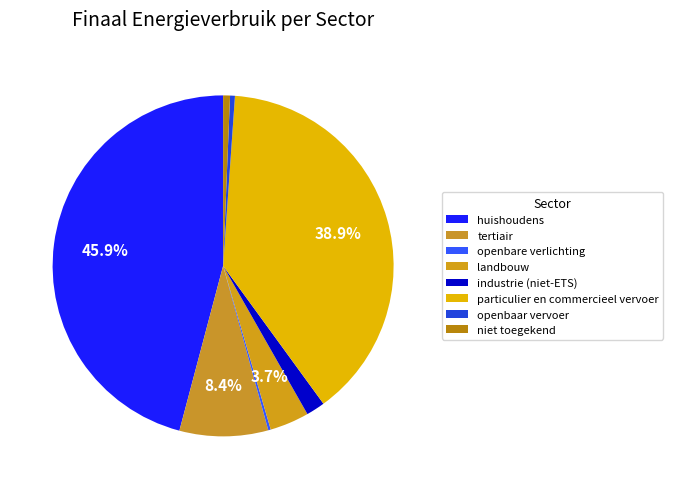

Rank the categories by value from lowest to highest.

openbare verlichting, openbaar vervoer, niet toegekend, industrie (niet-ETS), landbouw, tertiair, particulier en commercieel vervoer, huishoudens